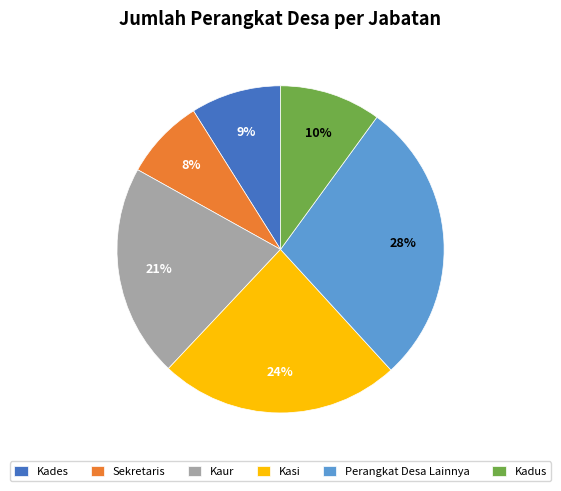

What percentage is the Kadus slice, to the nearest percent?

10%